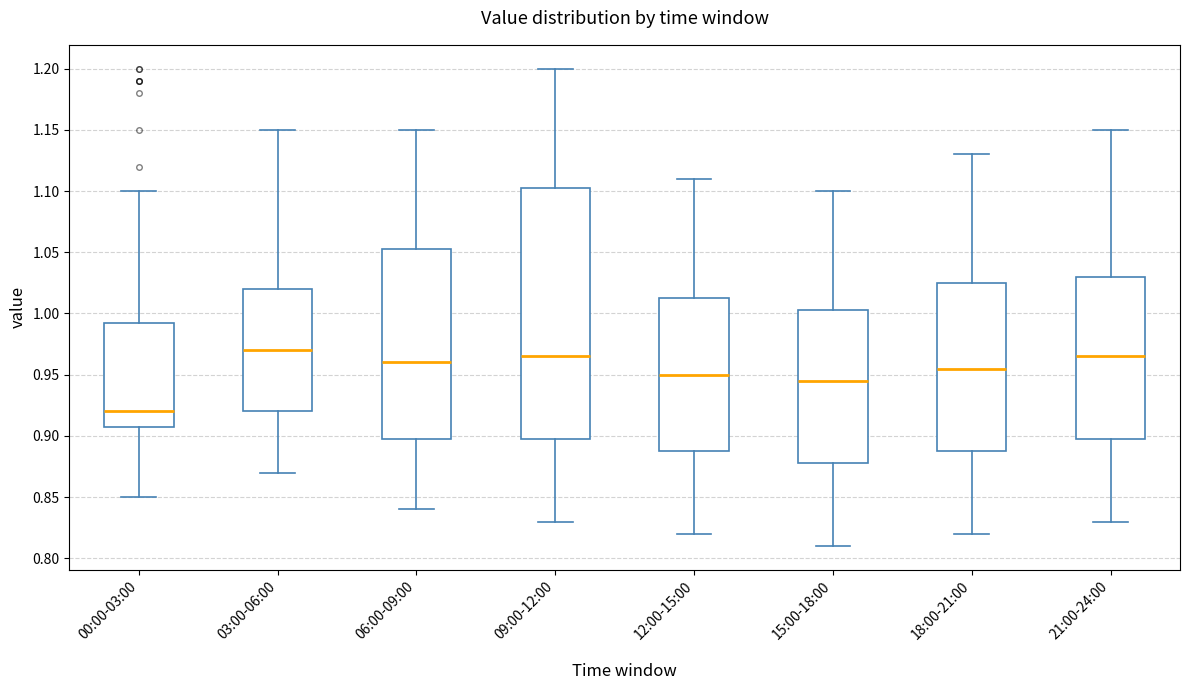

Which box is the tallest, from its lower edge to its upper edge?

09:00-12:00